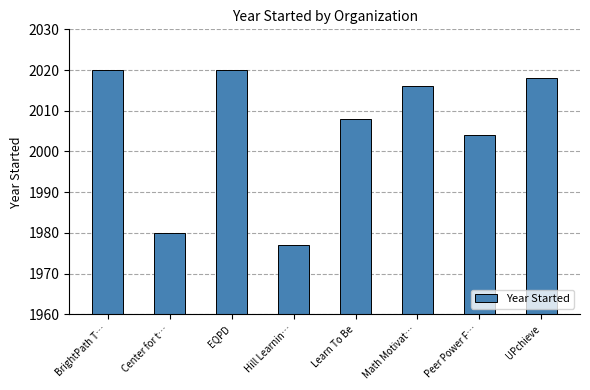

Does the chart contain stacked bars?

No